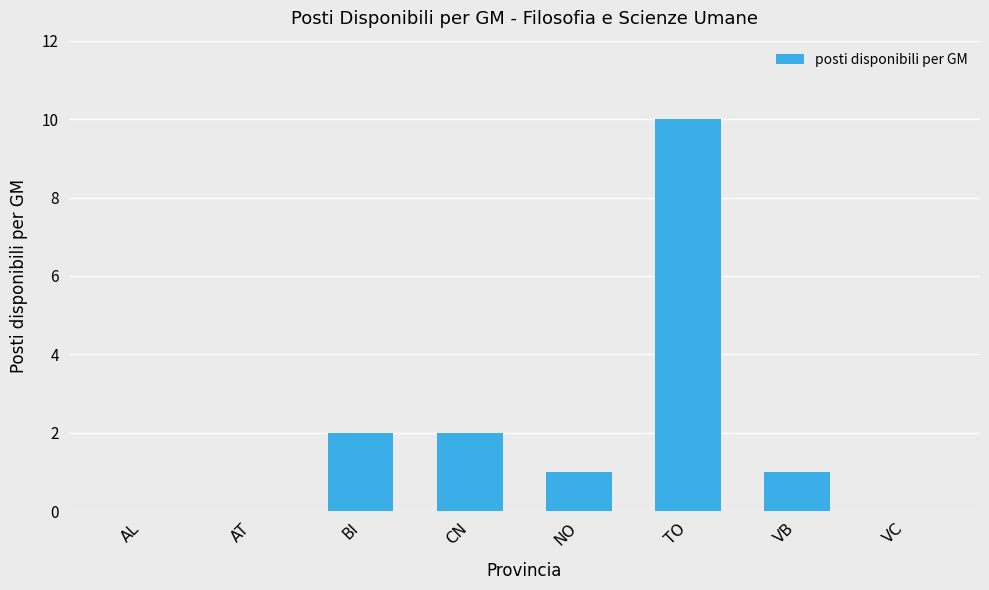

What is the sum of the values at CN and TO?

12